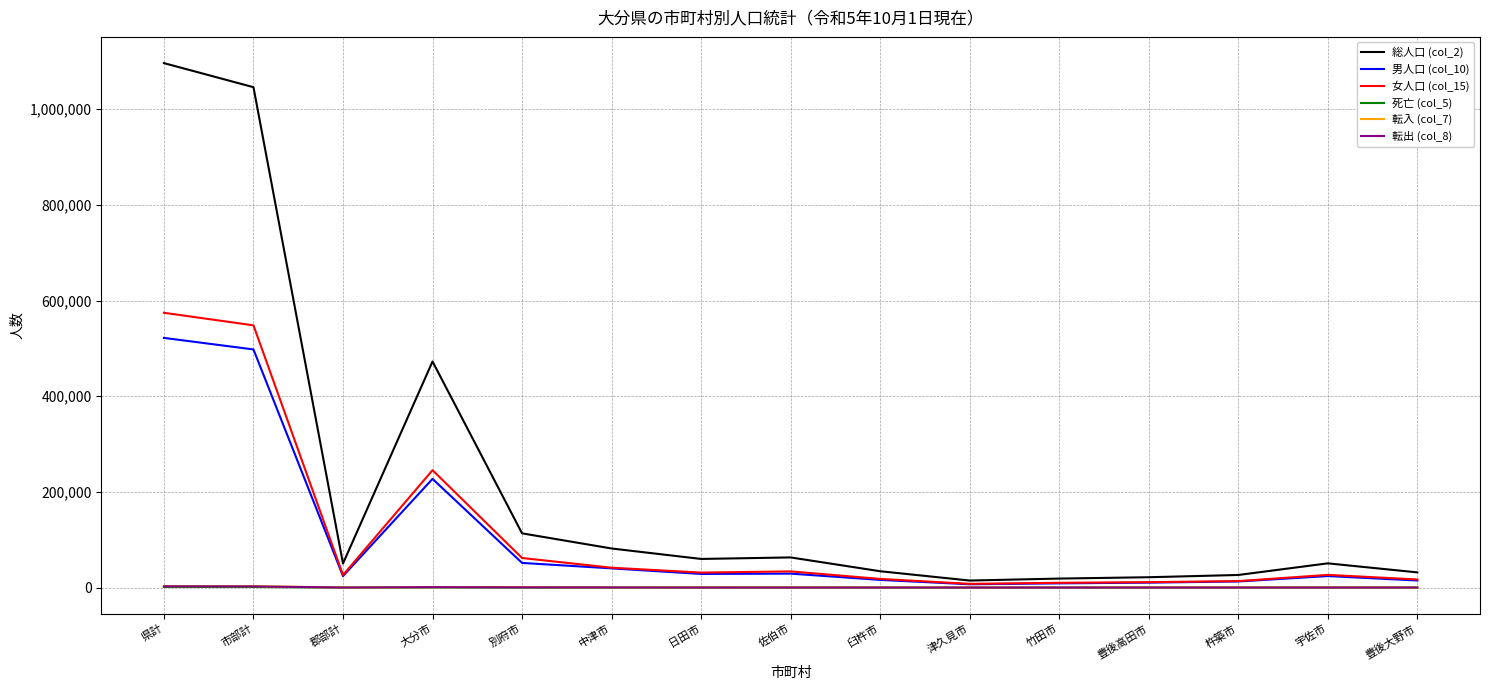

What is the total value across all series at 郡部計?

100999